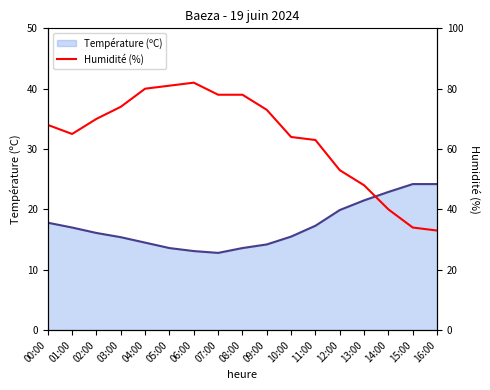

True or false: Humidité (%) has more than 0 points higher than both neighbors.

True